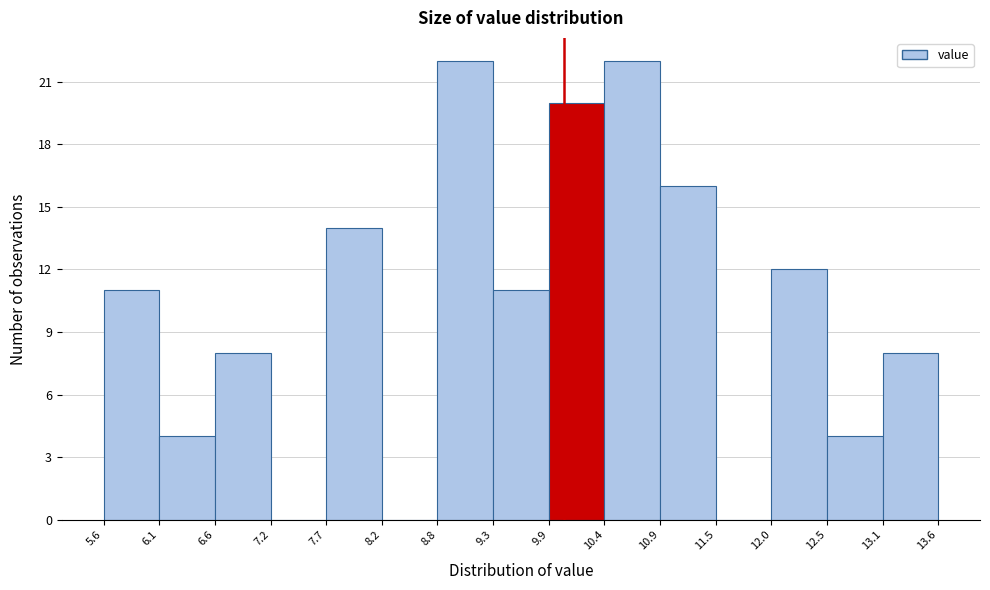

What is the height of the bar covering 6.6 to 7.2 on the x-axis? The values are not printed on the chart, so give them approximately, as read against the axis.

8